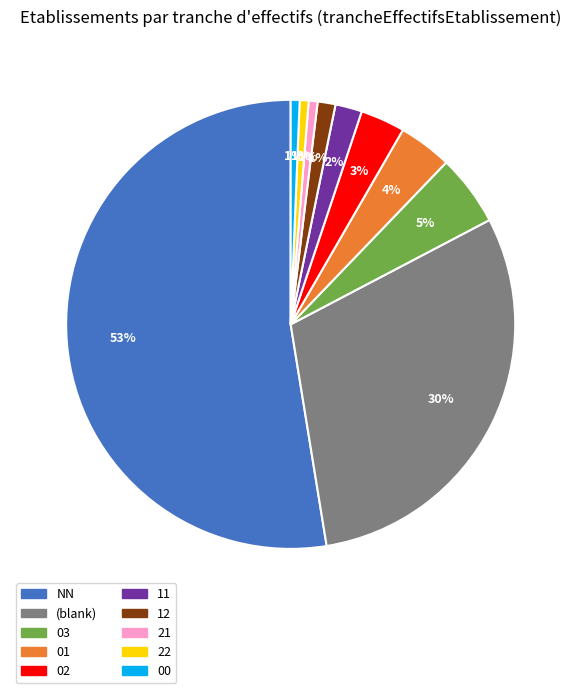

Is there a majority slice in this chart?

Yes